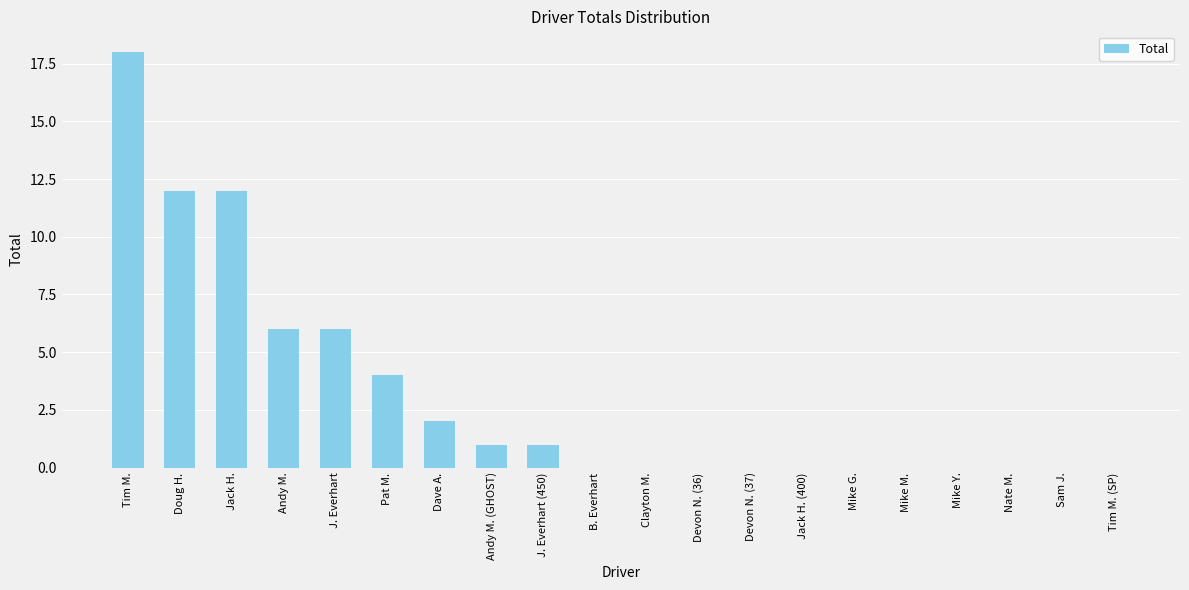

The value at Andy M. (GHOST) is 1. True or false?

True